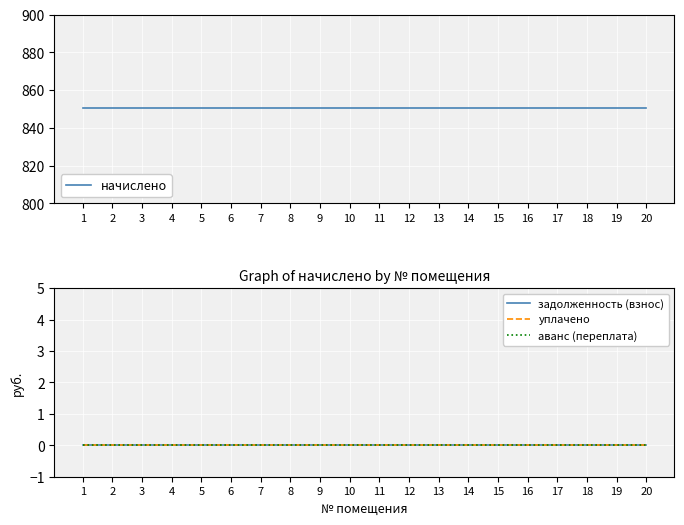

Reading left to right, transcribe all the data shown in this chart.

начислено: 850.5	850.5	850.5	850.5	850.5	850.5	850.5	850.5	850.5	850.5	850.5	850.5	850.5	850.5	850.5	850.5	850.5	850.5	850.5	850.5
задолженность (взнос): 0.0	0.0	0.0	0.0	0.0	0.0	0.0	0.0	0.0	0.0	0.0	0.0	0.0	0.0	0.0	0.0	0.0	0.0	0.0	0.0
уплачено: 0.0	0.0	0.0	0.0	0.0	0.0	0.0	0.0	0.0	0.0	0.0	0.0	0.0	0.0	0.0	0.0	0.0	0.0	0.0	0.0
аванс (переплата): 0.0	0.0	0.0	0.0	0.0	0.0	0.0	0.0	0.0	0.0	0.0	0.0	0.0	0.0	0.0	0.0	0.0	0.0	0.0	0.0